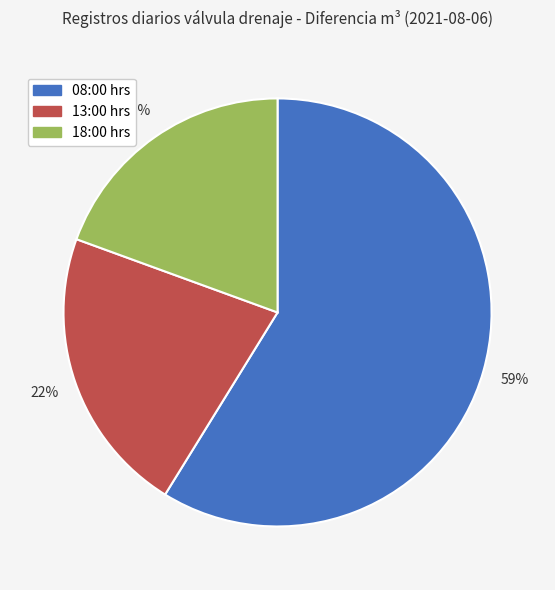

Is there any slice that represents more than half of the pie?

Yes